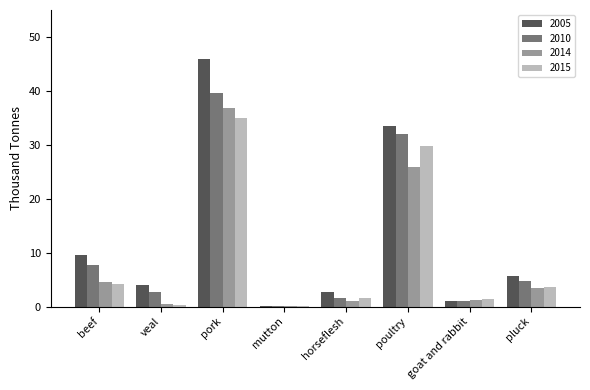

What is the greatest value displayed?

45.9